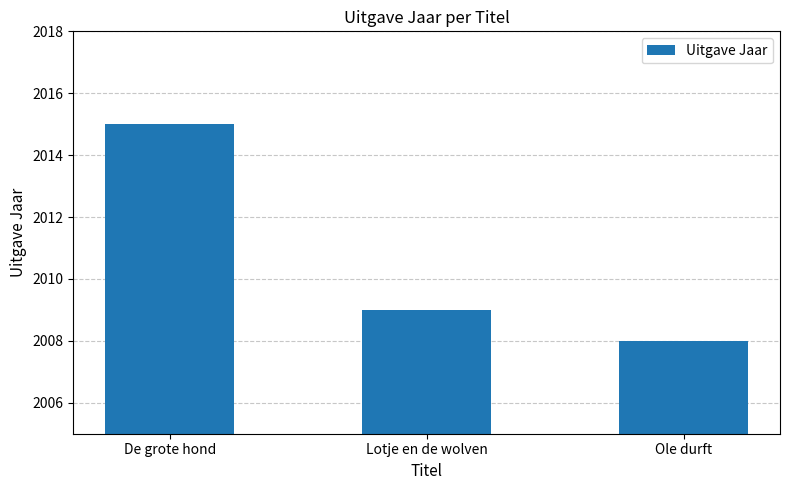

What is the label of the 2nd bar from the left?

Lotje en de wolven